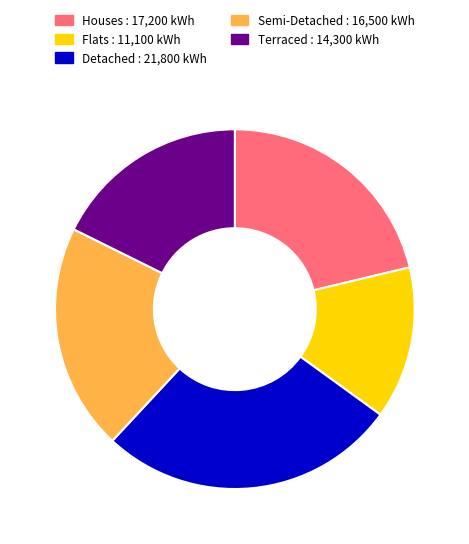

Between Semi-Detached and Detached, which is larger?

Detached